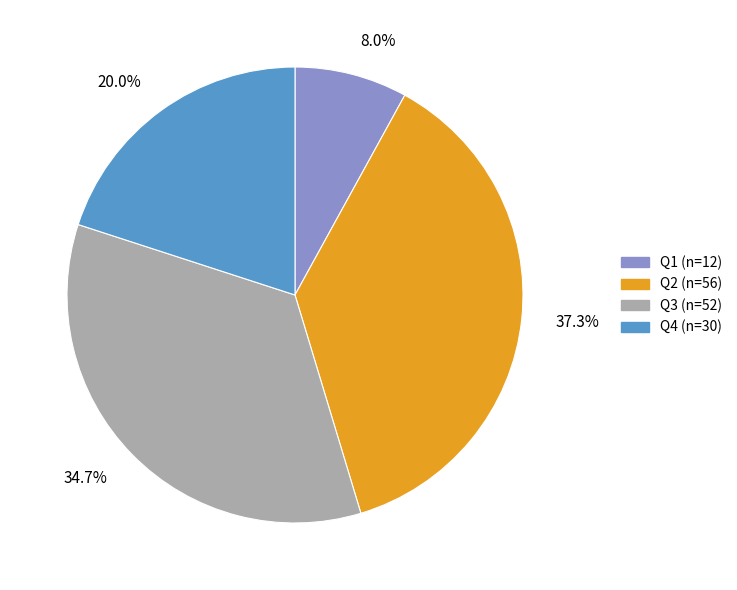

Approximately how many times larger is the value at Q3 compared to Q1?

4.3